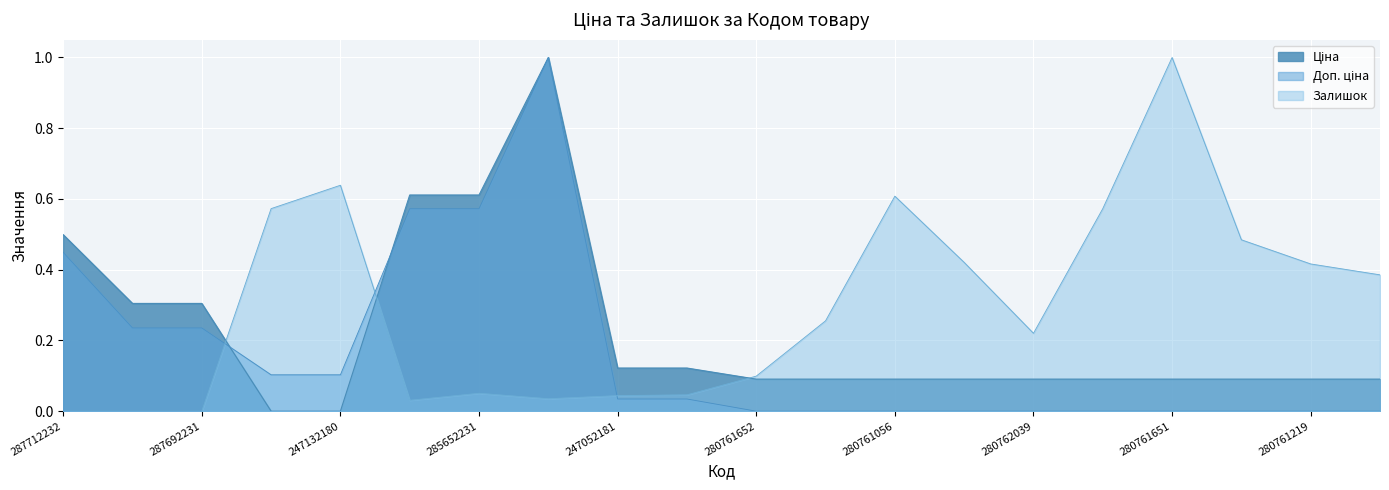

True or false: Ціна has more than 1 points higher than both neighbors.

False